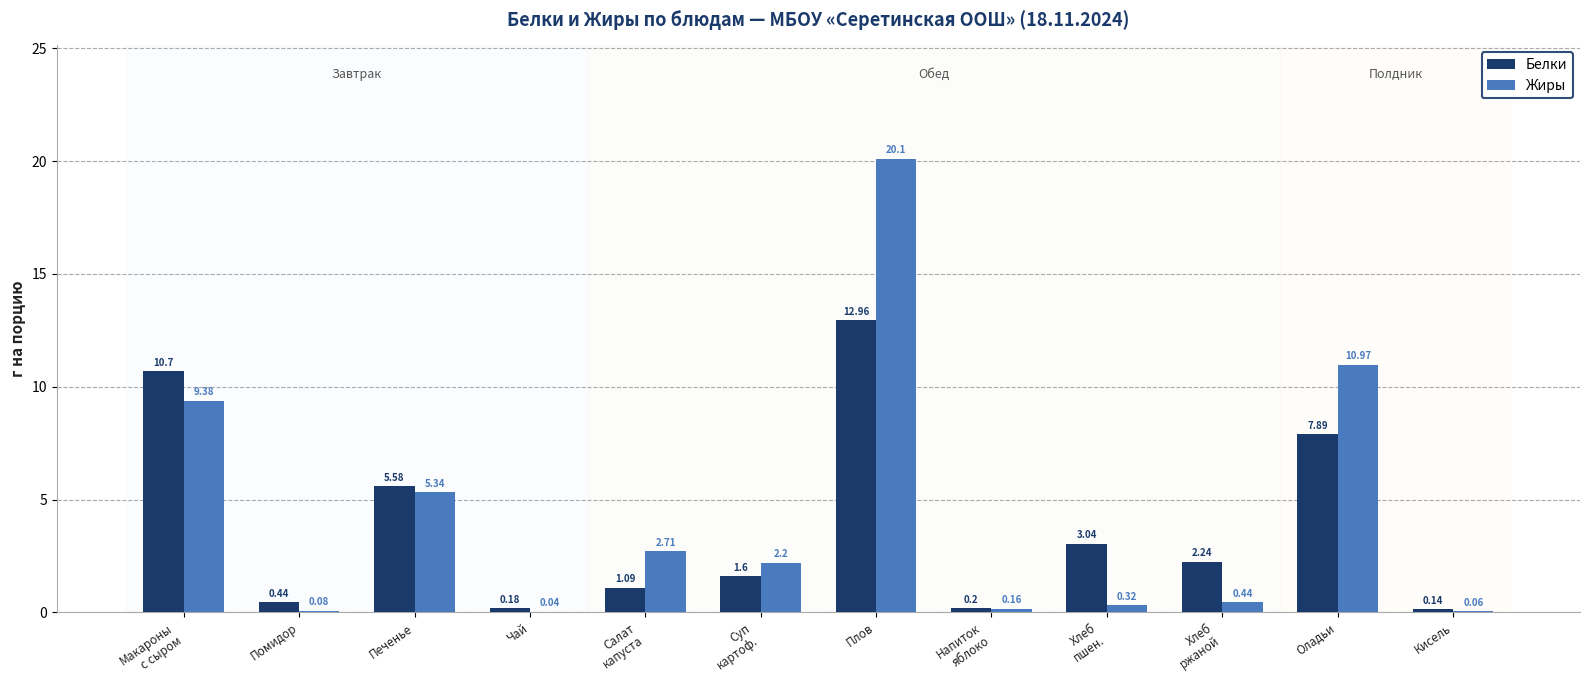

What is the total value across all series at Печенье?

10.9